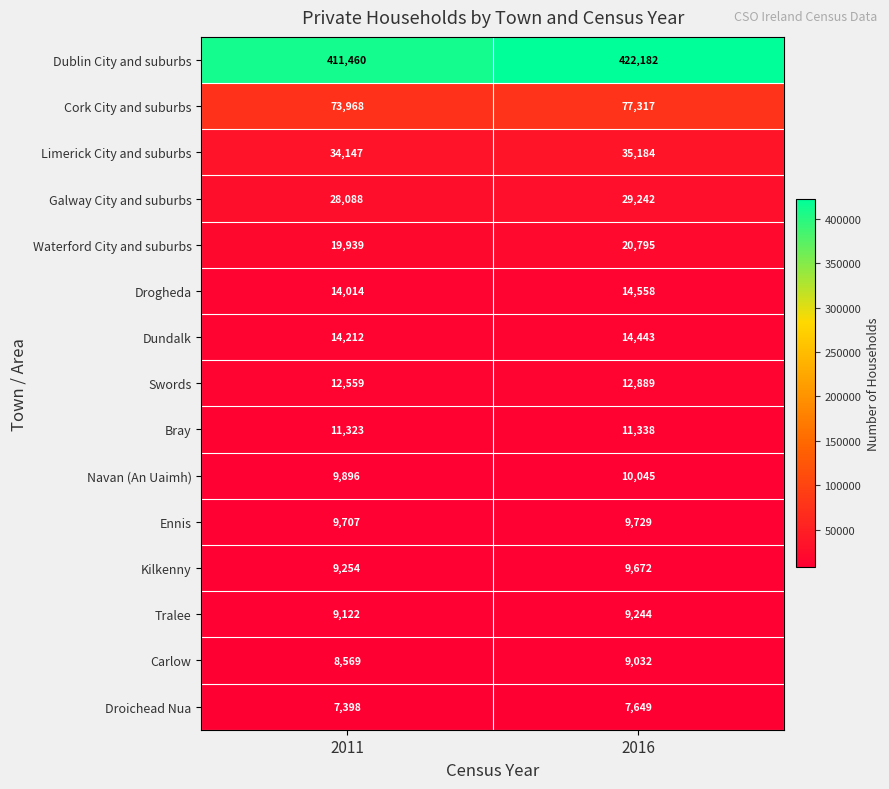

How many distinct data groups are displayed?

15